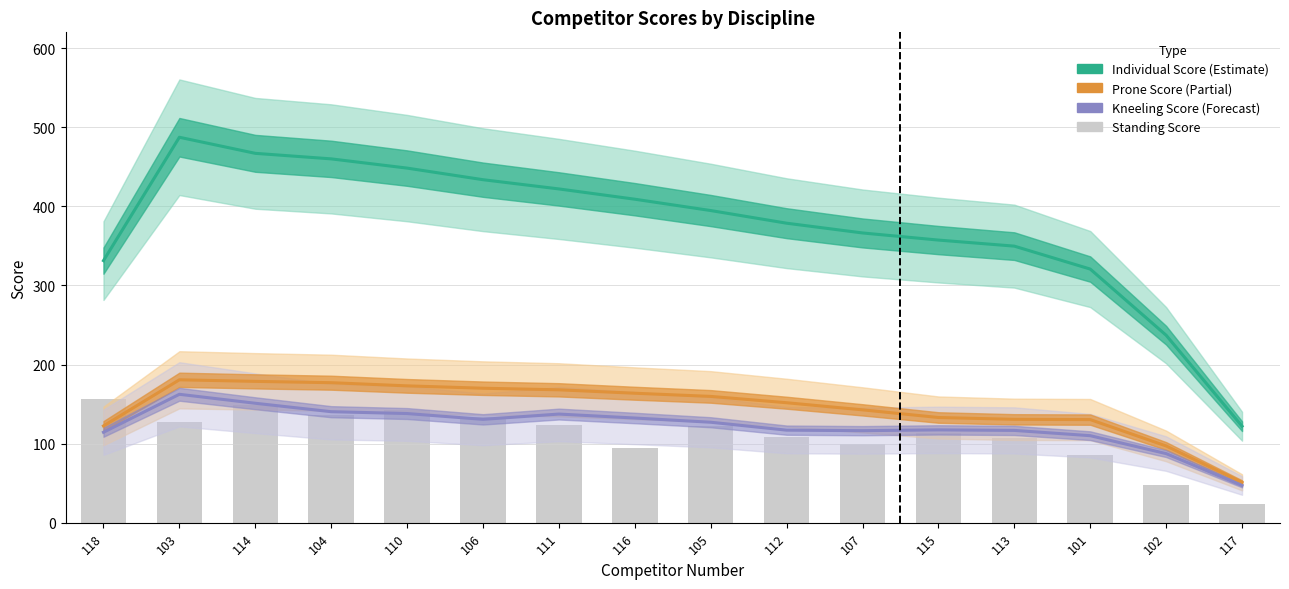

Which series has the widest spread of values?

Individual Score